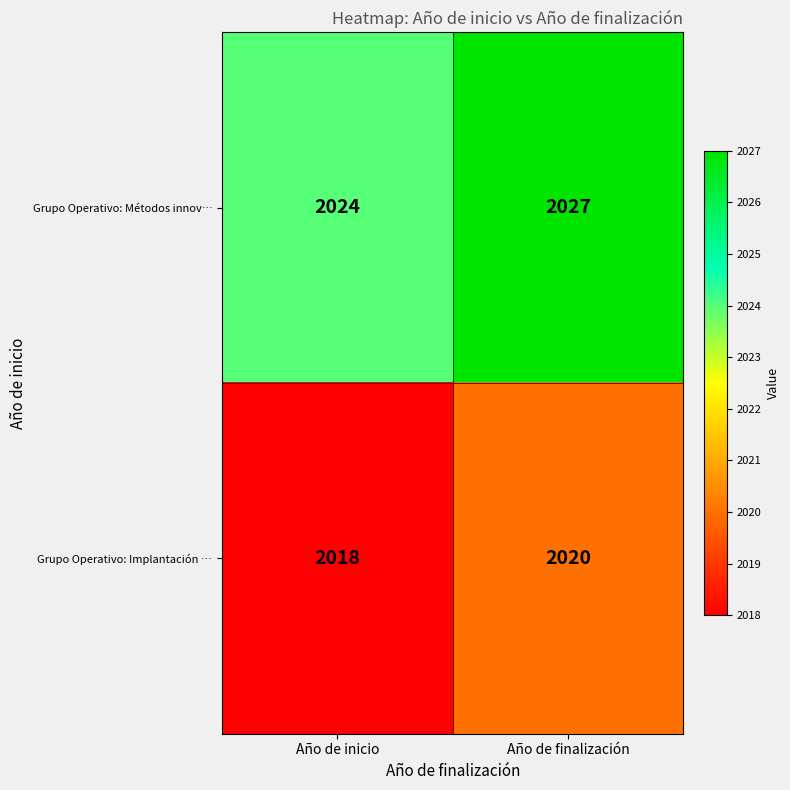

At which category does the chart reach its minimum across all series?

Año de inicio